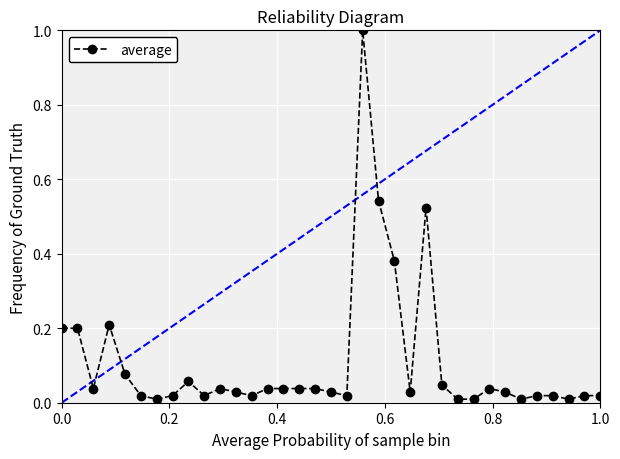

Does the chart have visible grid lines?

Yes